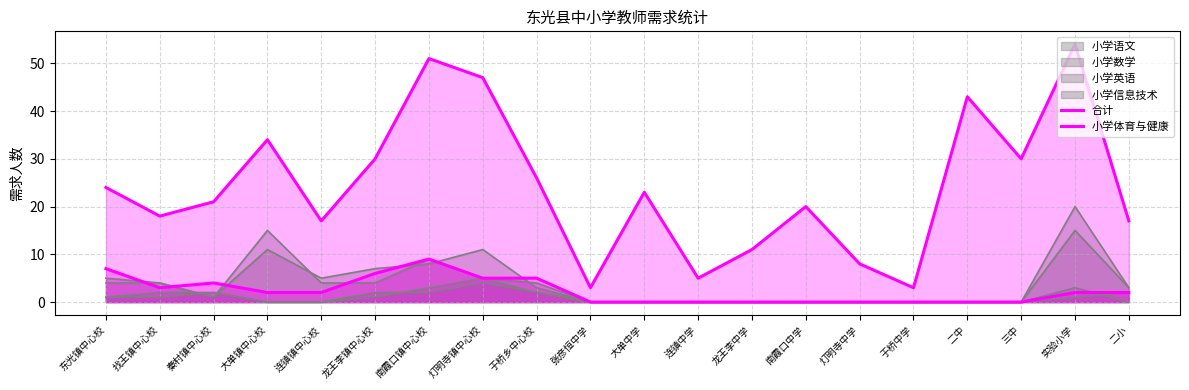

In 小学体育与健康, how many points are higher than both neighbors (excluding endpoints)?

2